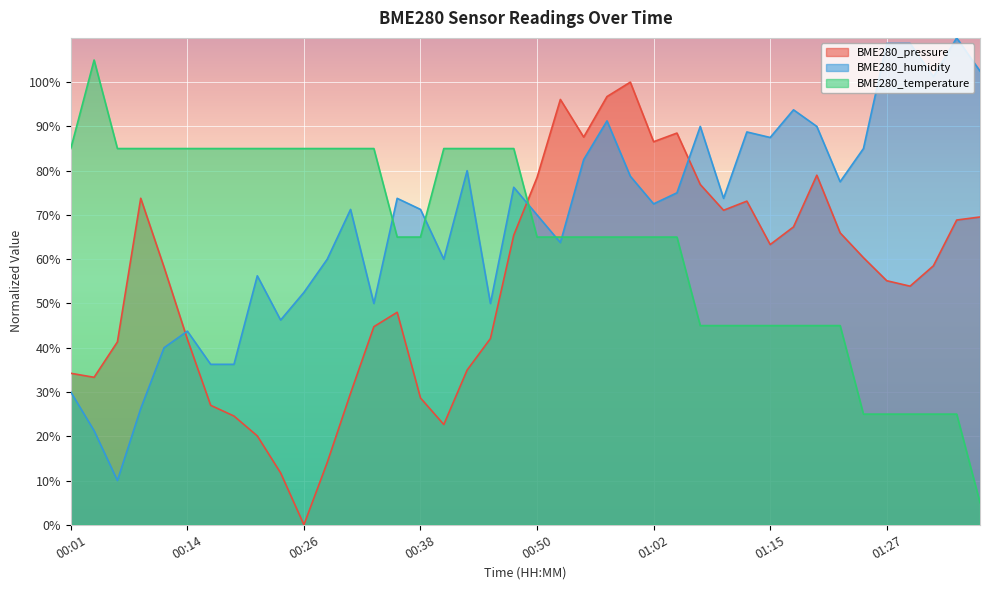

Rank the series by their average value, from lowest to highest.

BME280_pressure, BME280_temperature, BME280_humidity